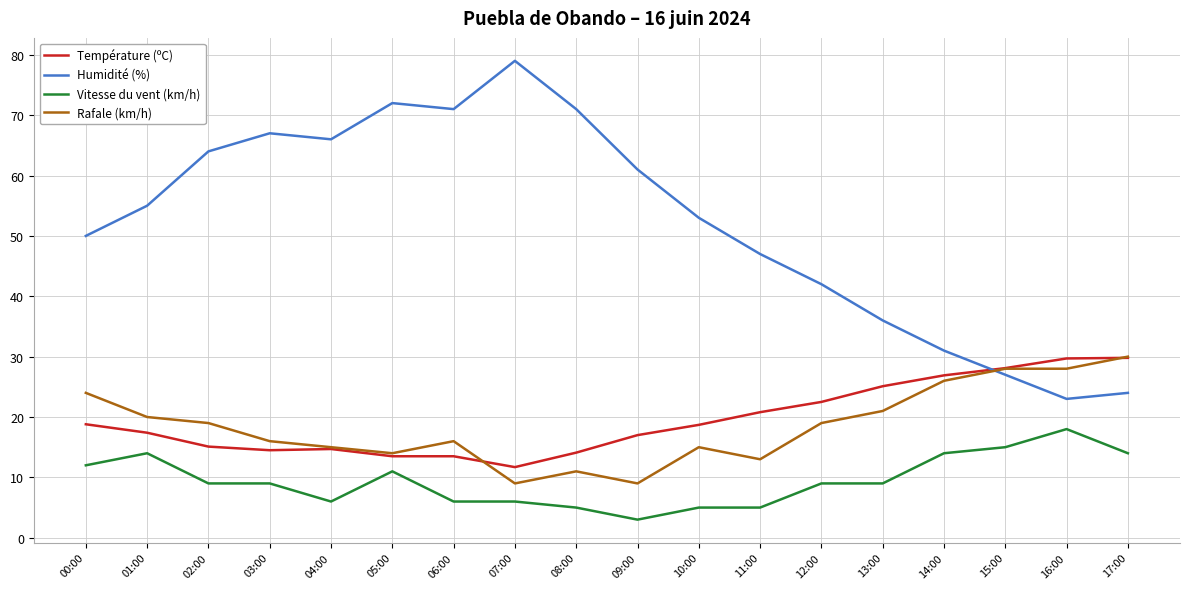

What is the sum of all Température (ºC) values?

351.9